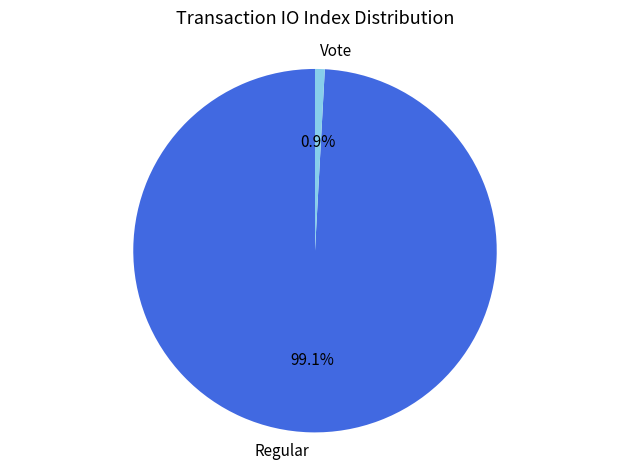

Between Vote and Regular, which is larger?

Regular